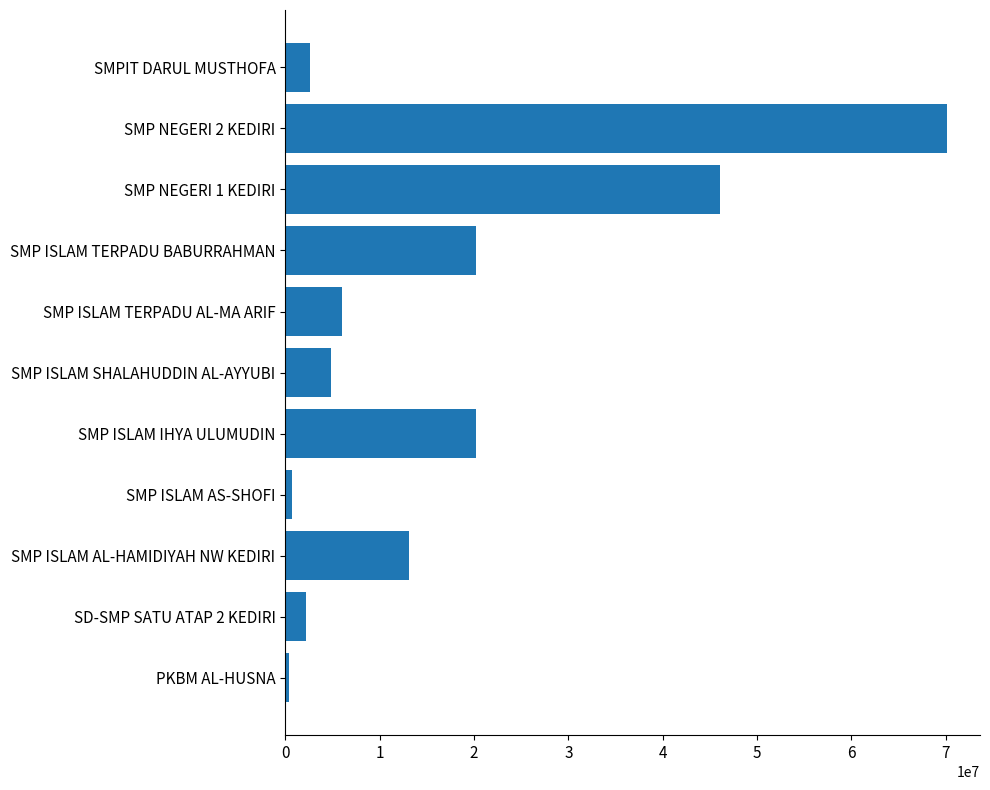

What is the difference between the maximum and minimum values?

69750000